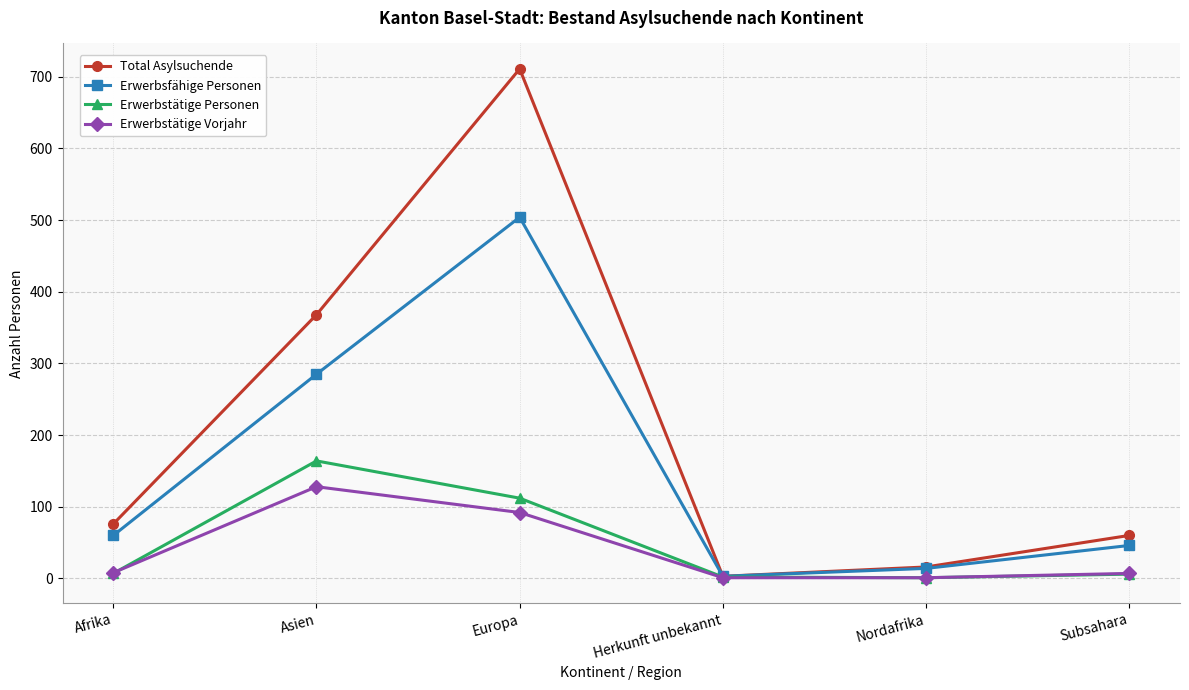

Is it true that Erwerbstätige Vorjahr equals 8 at Afrika?

True